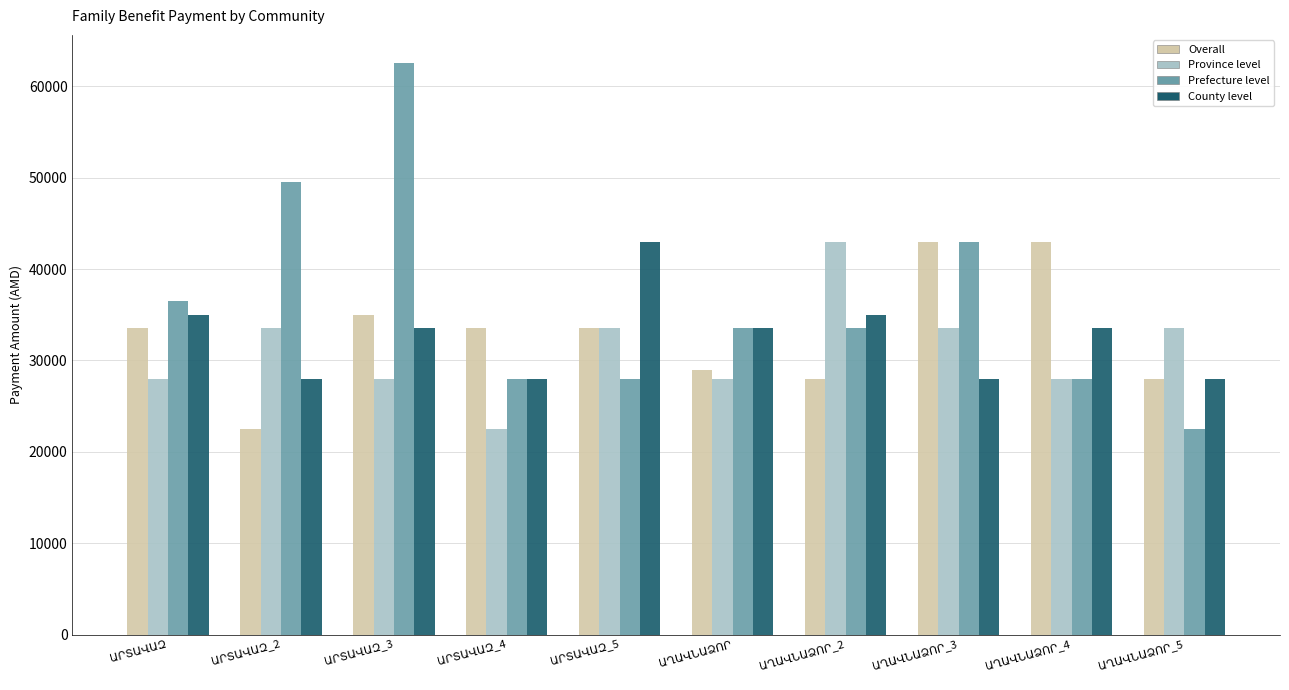

Which series has the widest spread of values?

Prefecture level